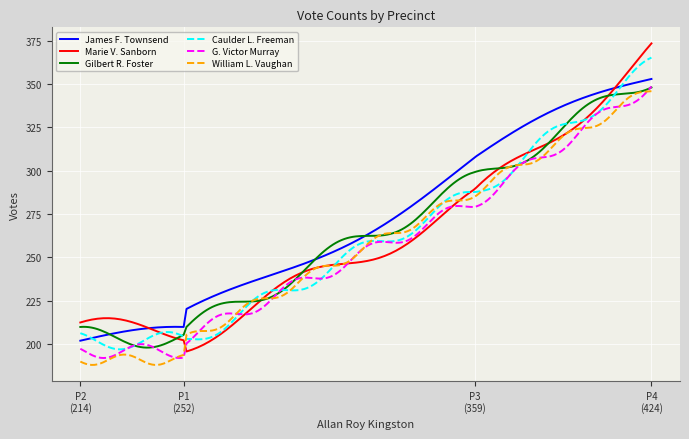

True or false: James F. Townsend and G. Victor Murray cross at least once.

False